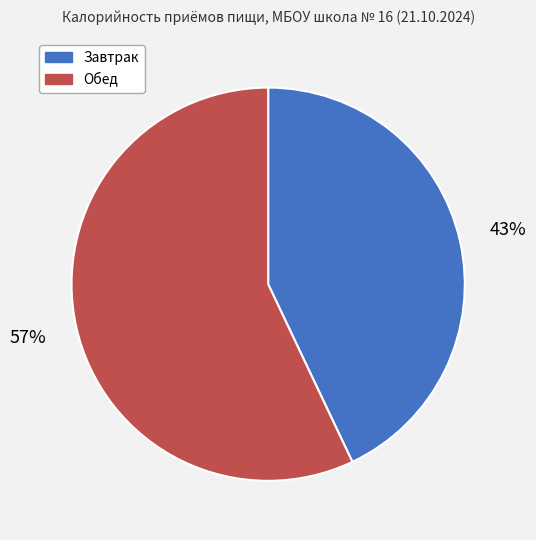

Which has a higher value, Обед or Завтрак?

Обед